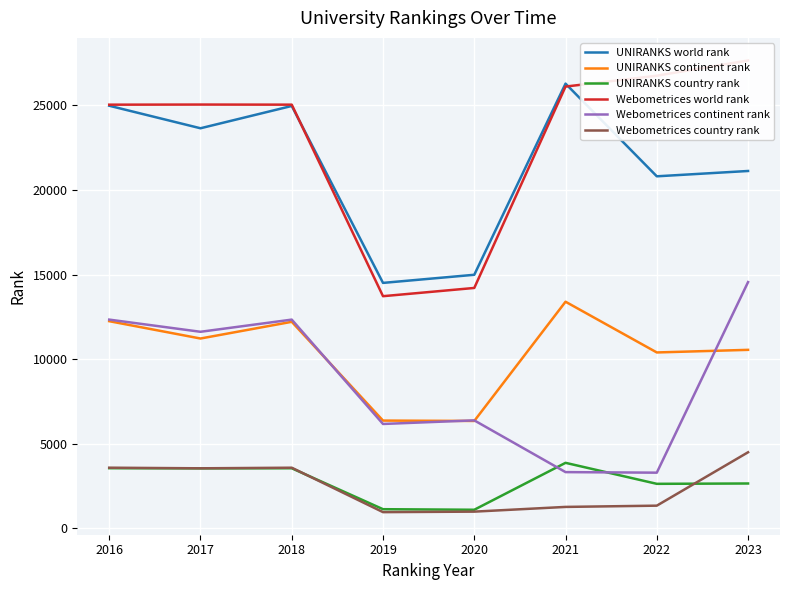

How many values in the Webometrices country rank series exceed 3543?

3